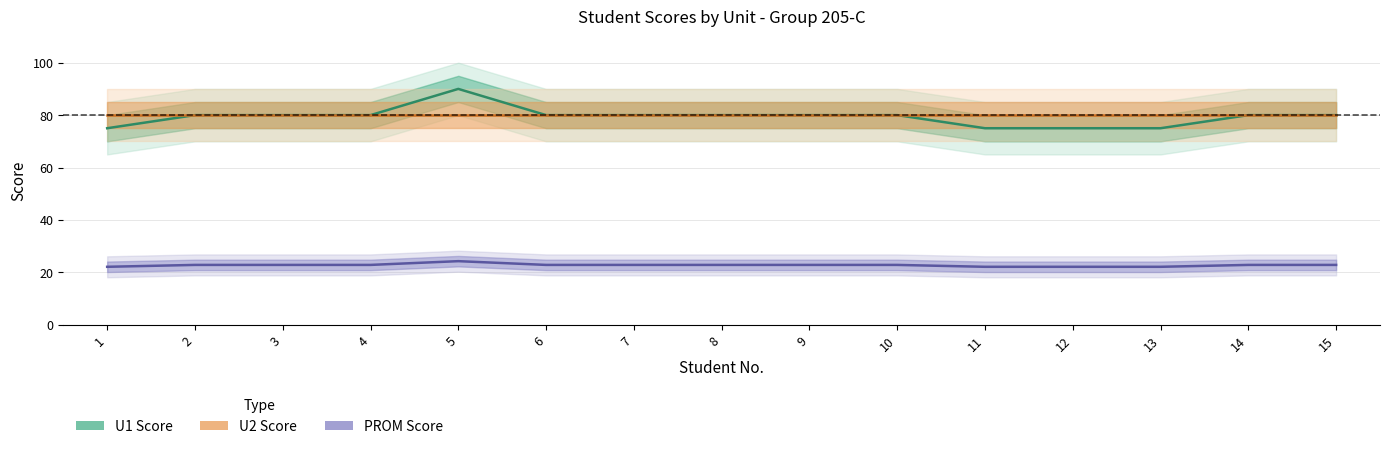

Does the chart display data point markers on the line(s)?

No